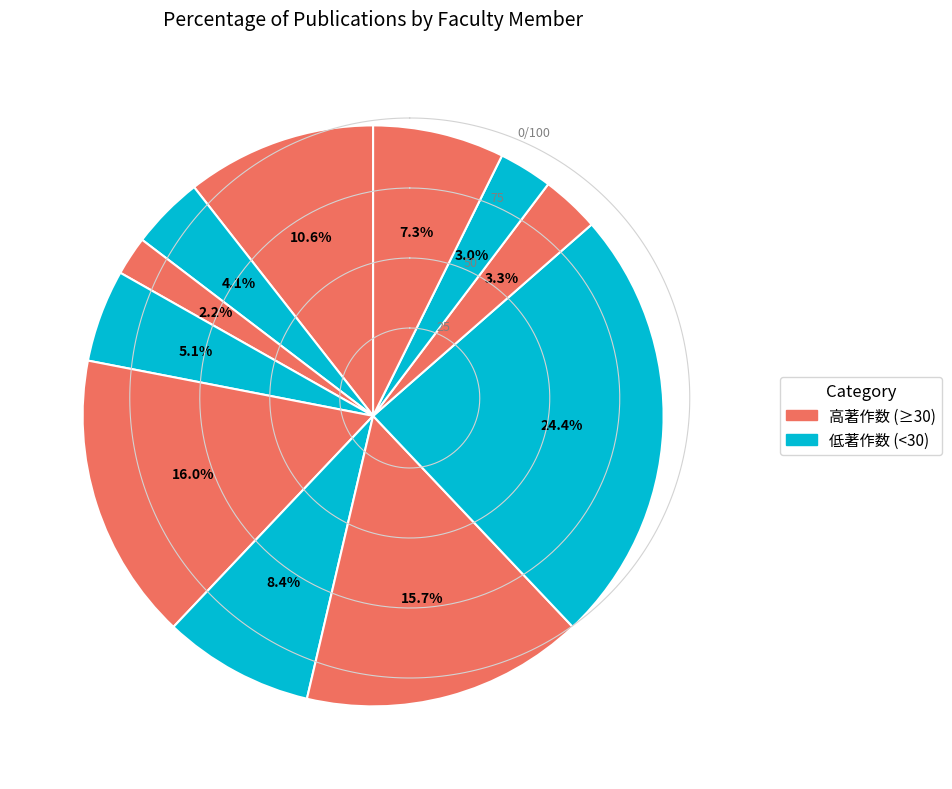

How many slices are in this pie chart?

11